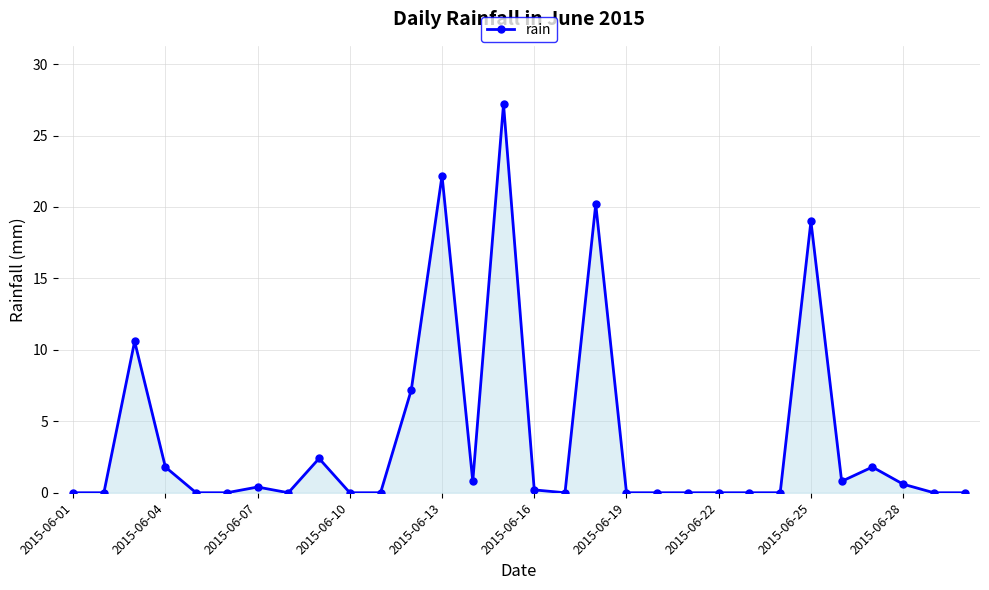

What is the difference between the maximum and minimum values?

27.2